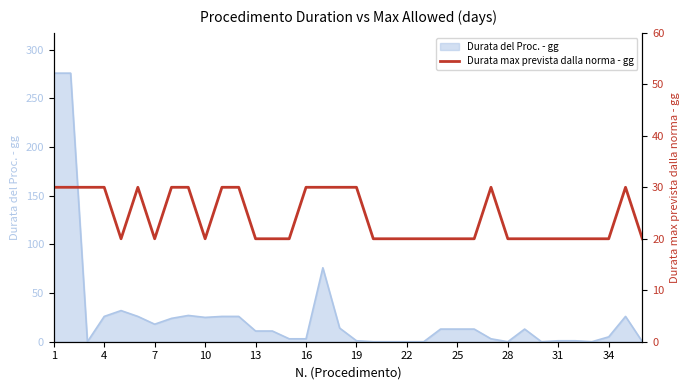

Reading left to right, transcribe all the data shown in this chart.

30	30	30	30	20	30	20	30	30	20	30	30	20	20	20	30	30	30	30	20	20	20	20	20	20	20	30	20	20	20	20	20	20	20	30	20